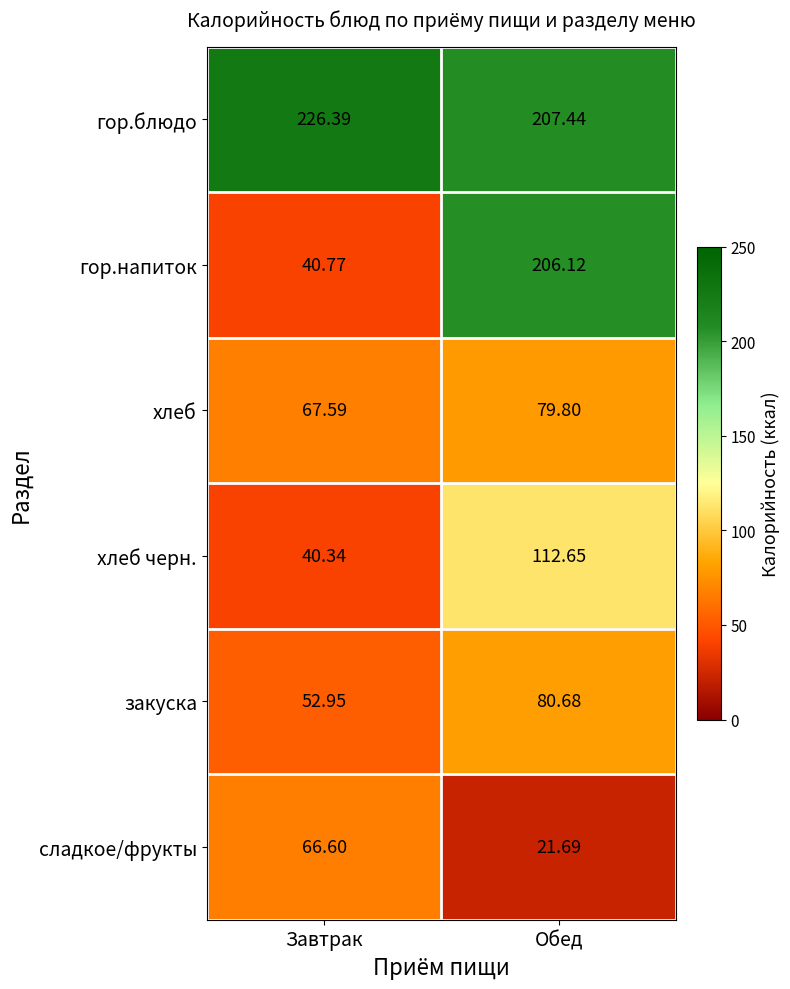

Which label corresponds to the largest value in the chart?

Завтрак